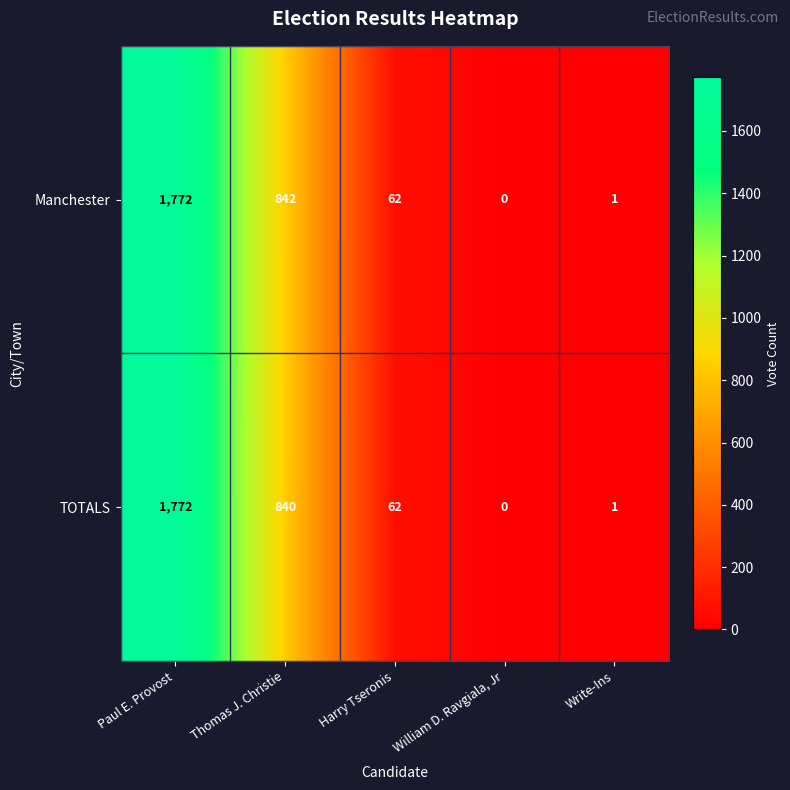

What is the highest value of the TOTALS series?

1772